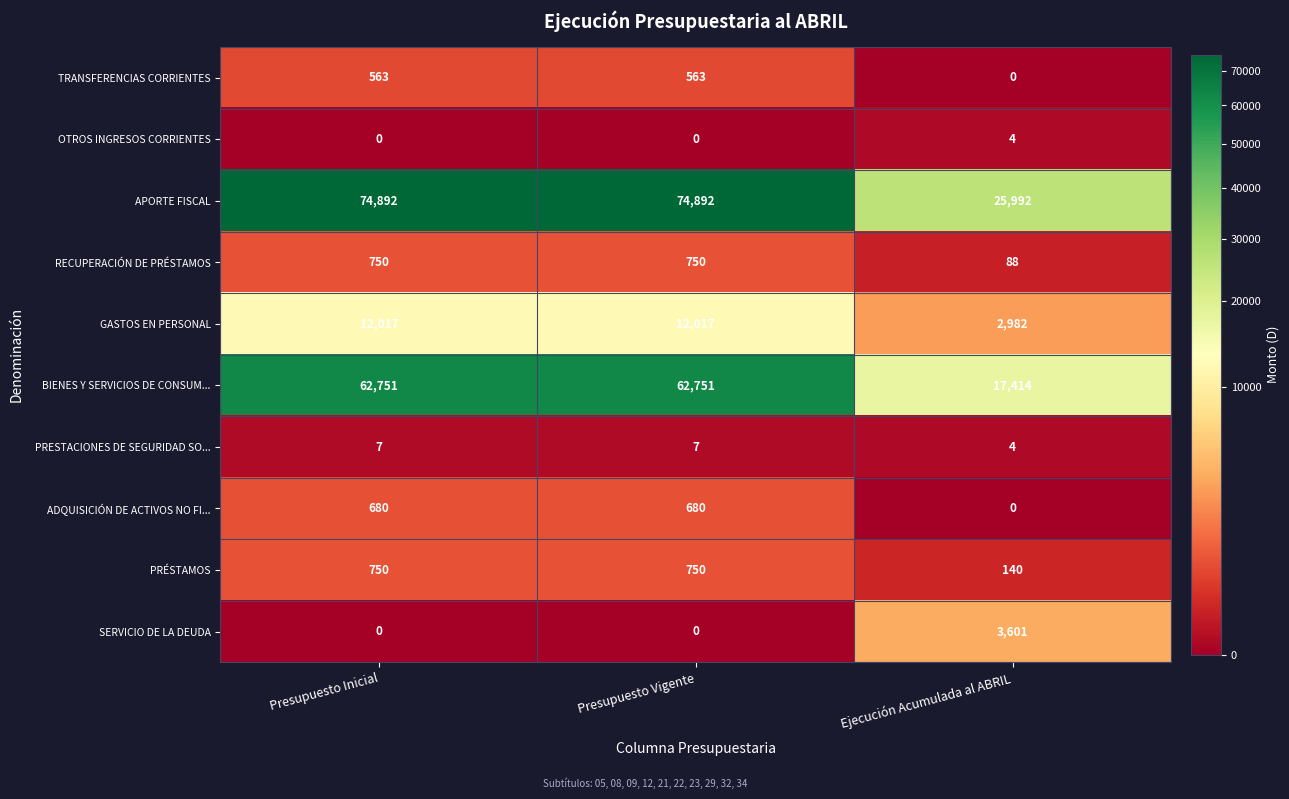

What is the difference between the highest and lowest values at Presupuesto Vigente?

74892